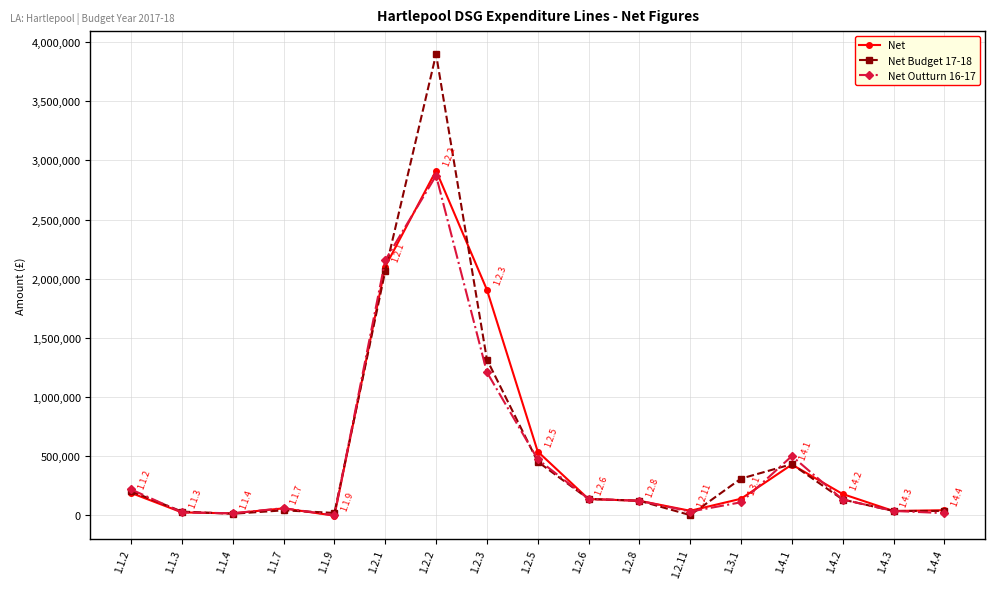

Is this an area chart (filled region under the line)?

No